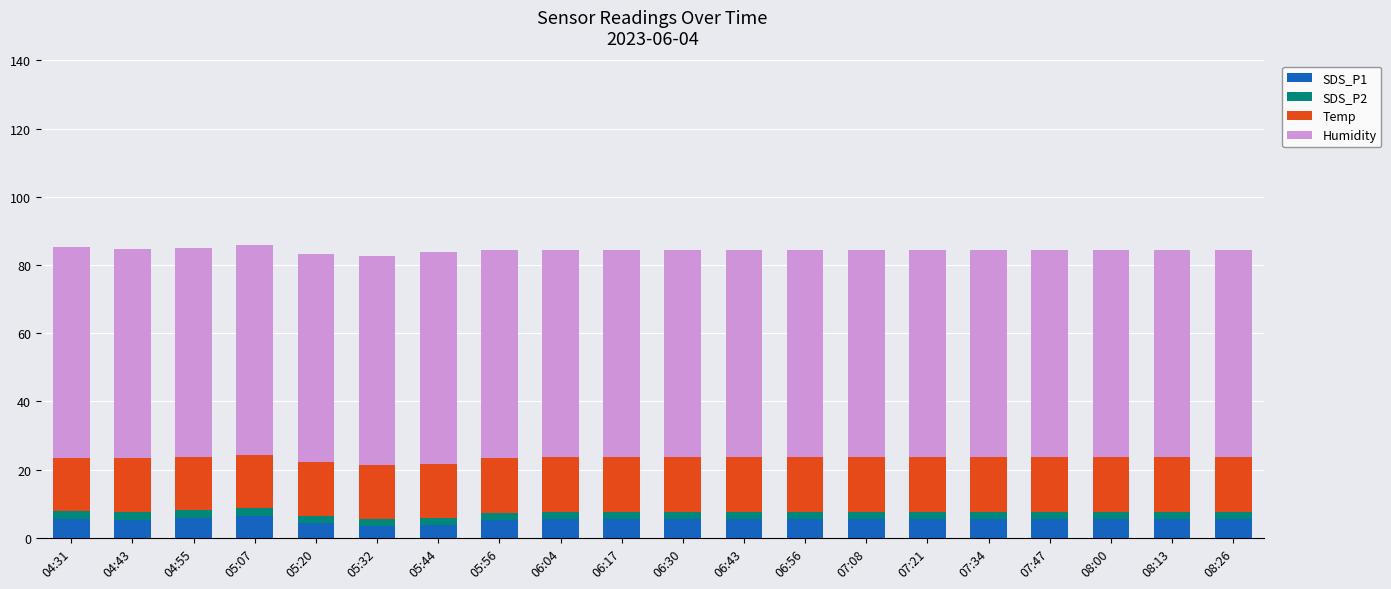

What is the lowest value of the SDS_P1 series?

3.5